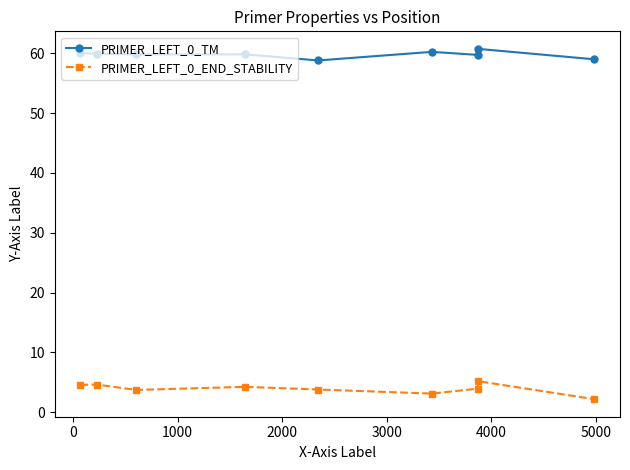

How many data points does each series have?

9